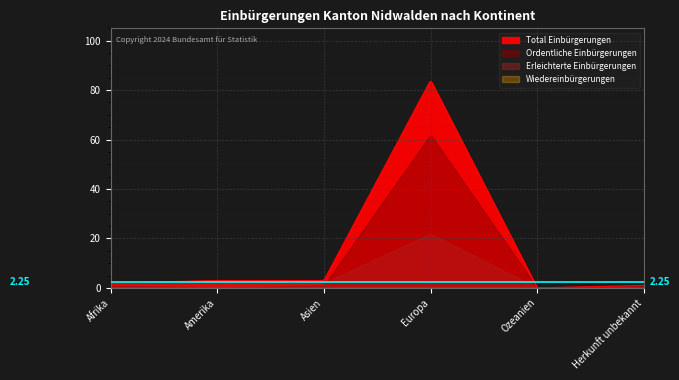

True or false: Ordentliche Einbürgerungen and Total Einbürgerungen intersect in this chart.

False